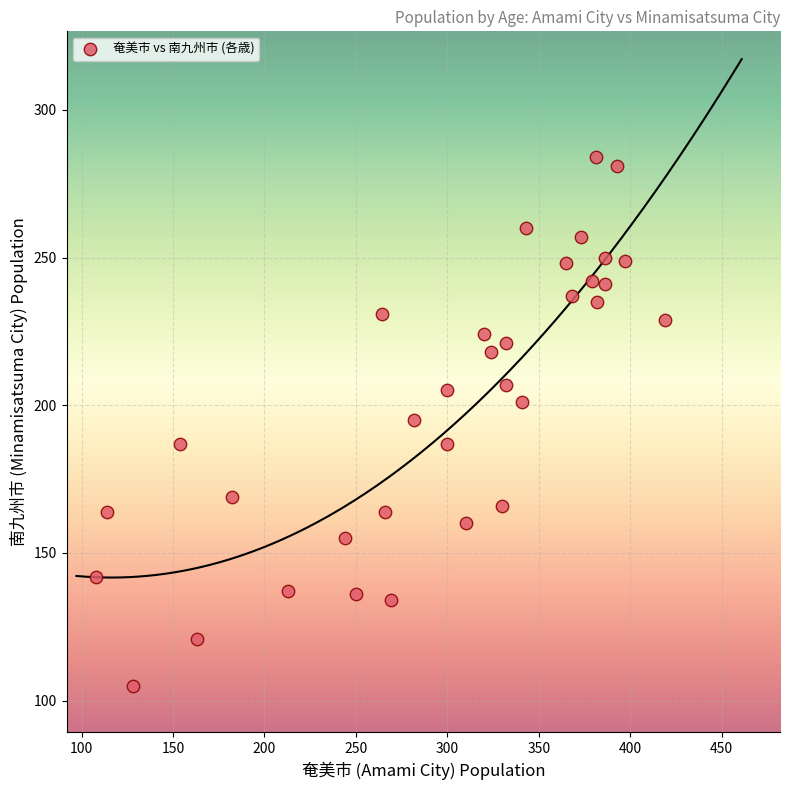

What is the range of X values (max minus min)?

311